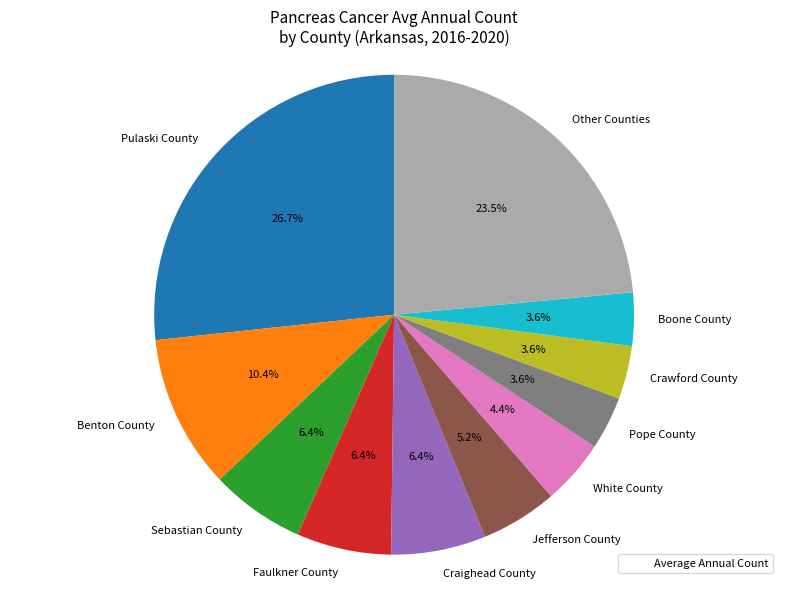

What is the largest slice in the pie chart?

Pulaski County